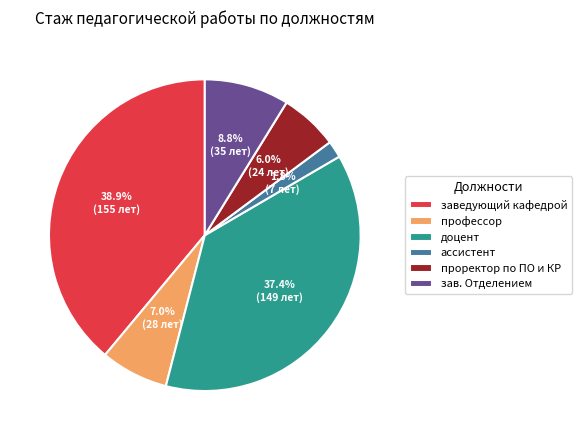

Combined, what portion of the pie is зав. Отделением and заведующий кафедрой?

47.7%